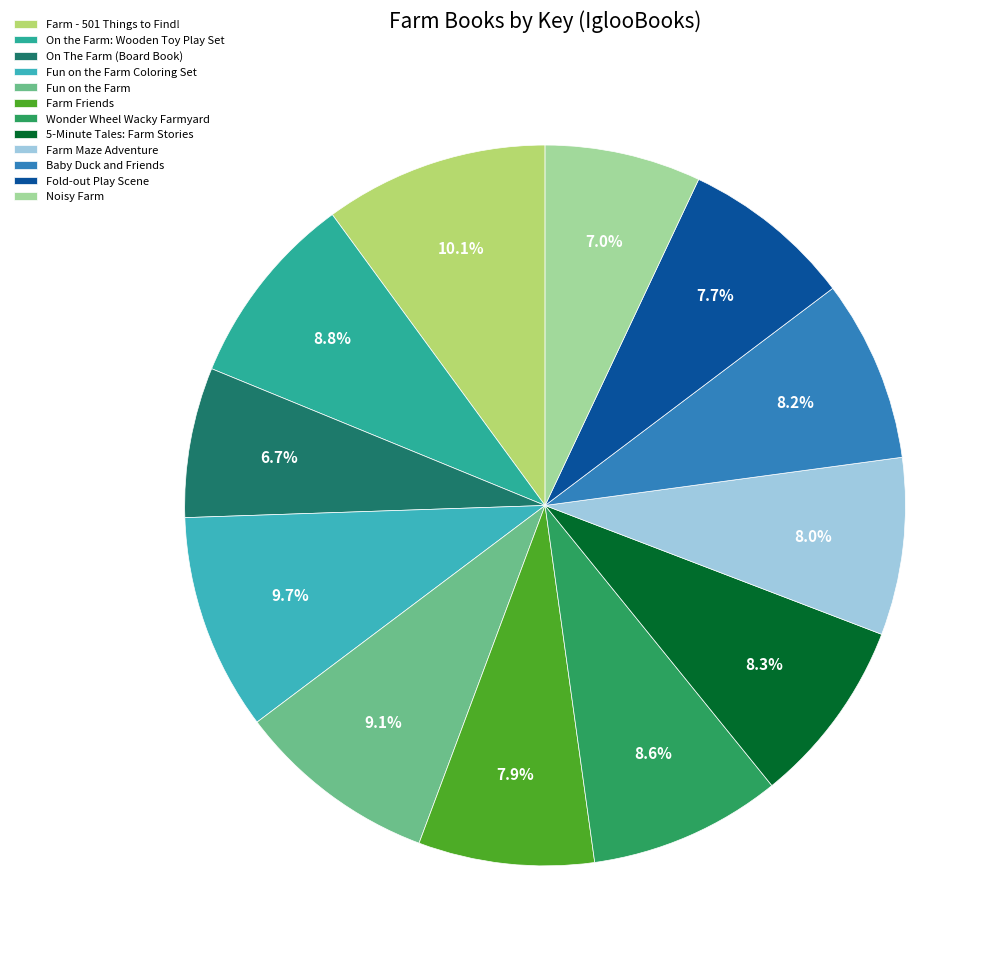

How many segments does this pie chart have?

12